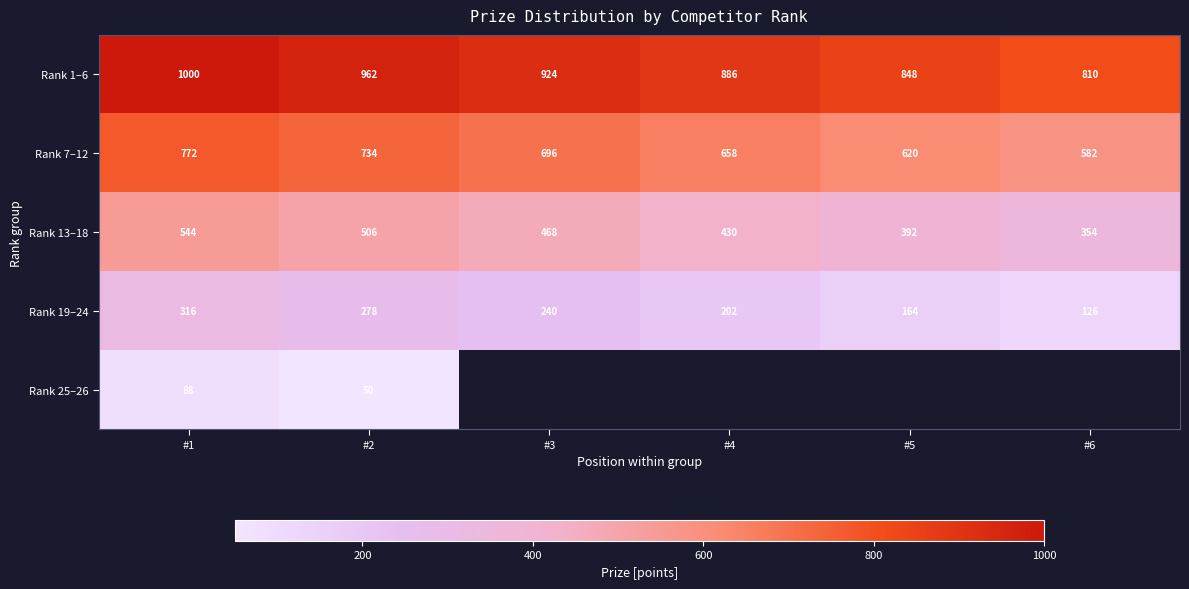

The Rank 19–24 series shows 379.4 at #2. True or false?

False